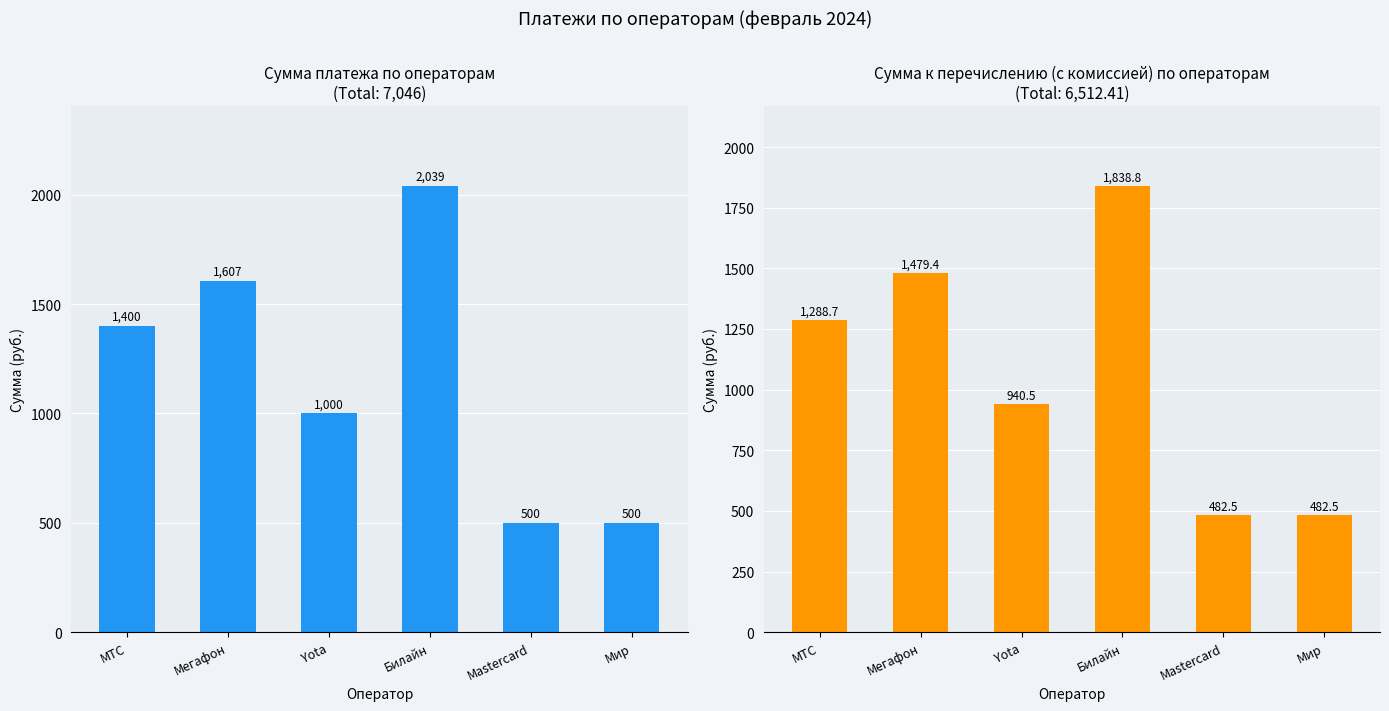

At how many categories does at least one series exceed 1349?

3